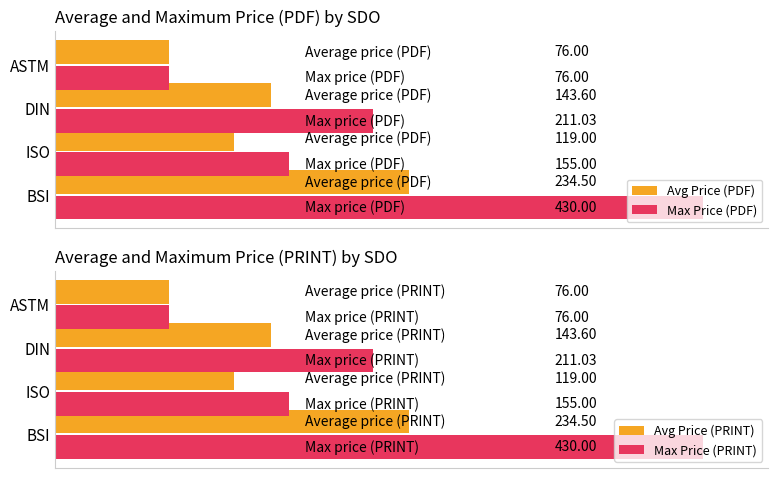

At how many categories does at least one series exceed 327?

1